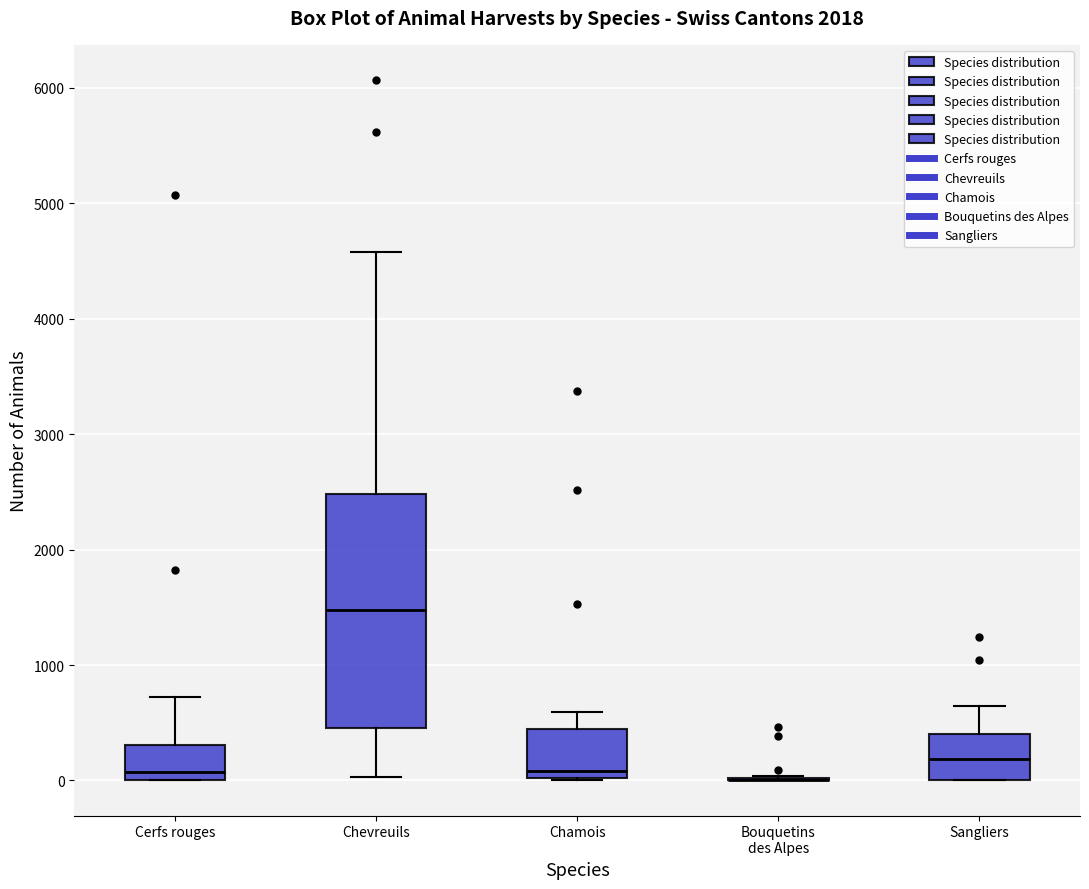

Reading left to right, read every box against the y-axis: the position of its median line, the range the box covers, and the ends of its whiskers. The values are not printed on the chart, so give them approximately, as read against the axis.

Cerfs rouges: median 100, box 0 to 300, whiskers 0 to 700
Chevreuils: median 1500, box 500 to 2500, whiskers 0 to 4600
Chamois: median 100, box 0 to 400, whiskers 0 to 600
Bouquetins des Alpes: box collapsed to a line at 0, whiskers 0 to 0
Sangliers: median 200, box 0 to 400, whiskers 0 to 600